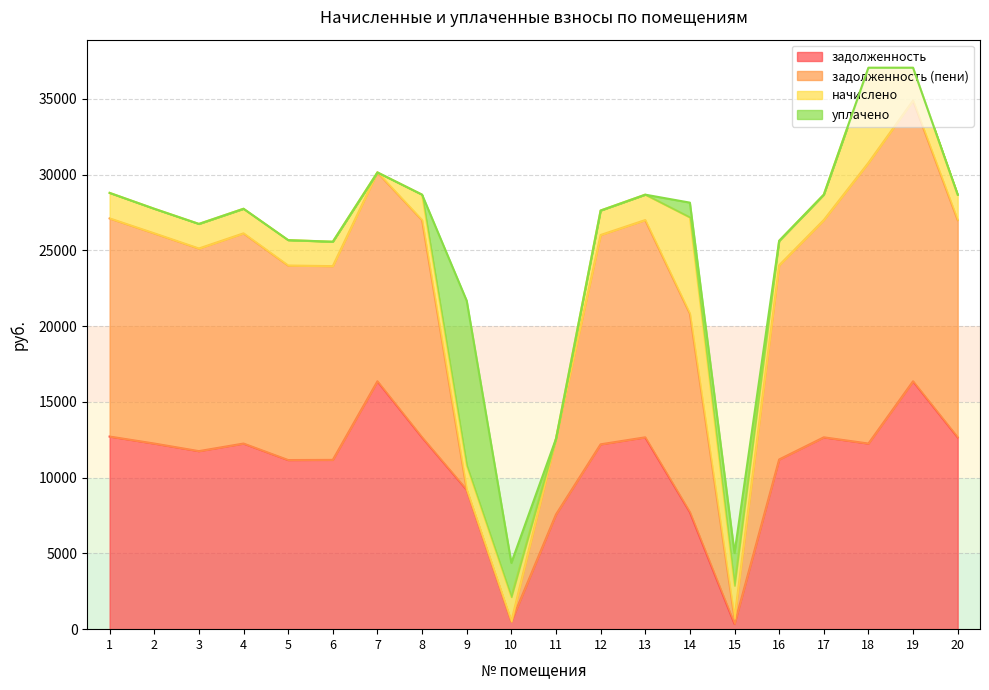

The value of задолженность at 6 is 11172.3. True or false?

True